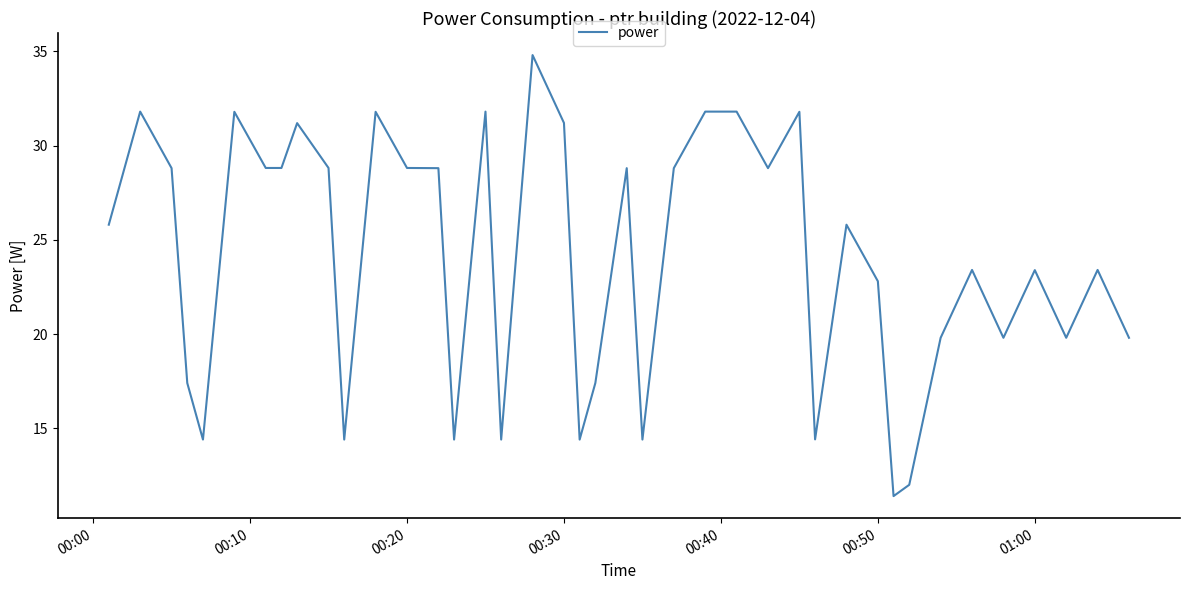

What is the greatest value displayed?

34.8